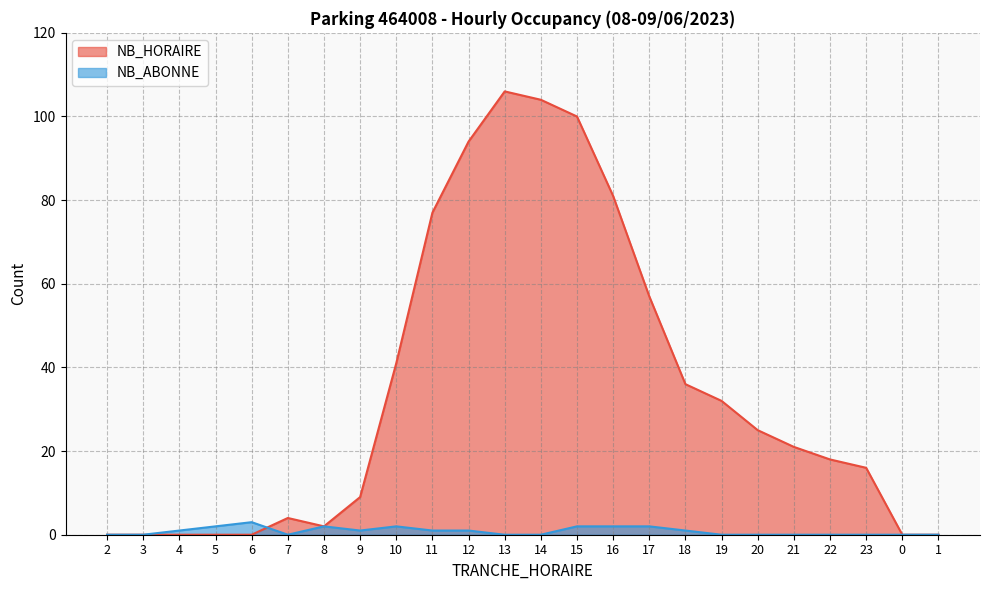

Is it true that NB_ABONNE equals 0 at 22?

True